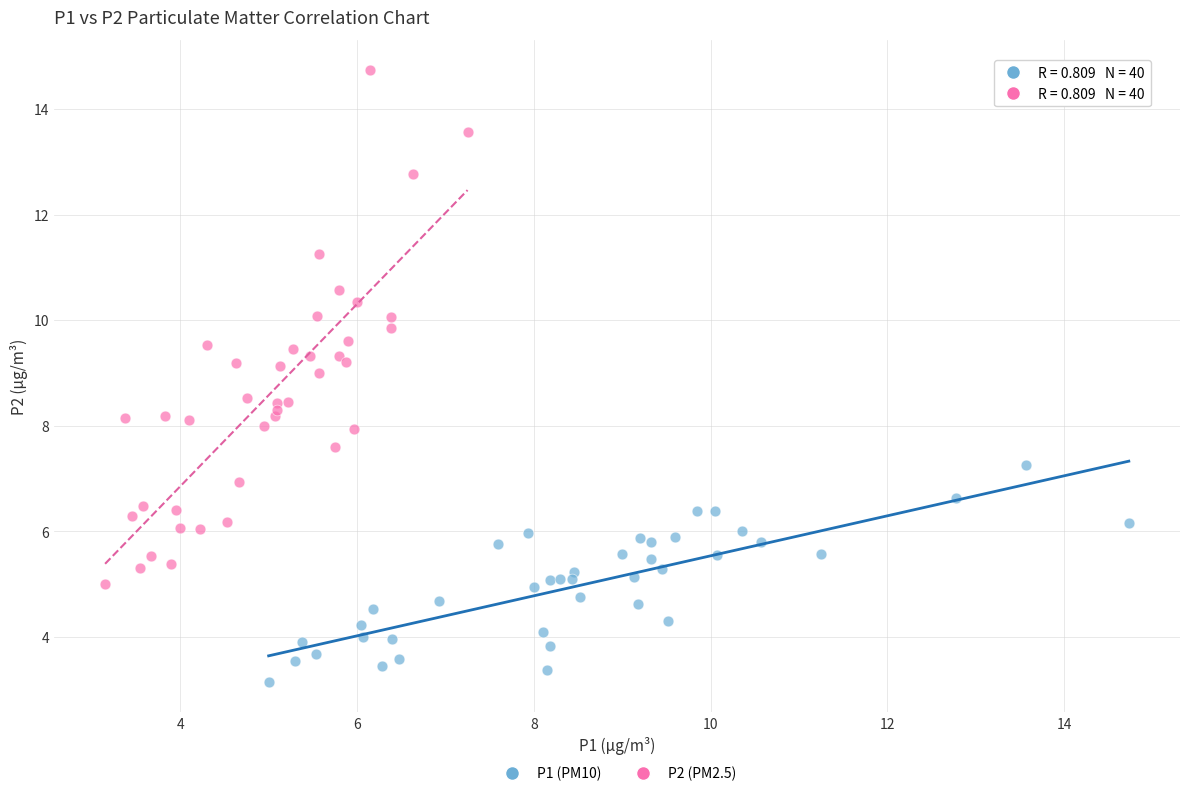

Which series contains the highest Y value?

P2 (PM2.5)